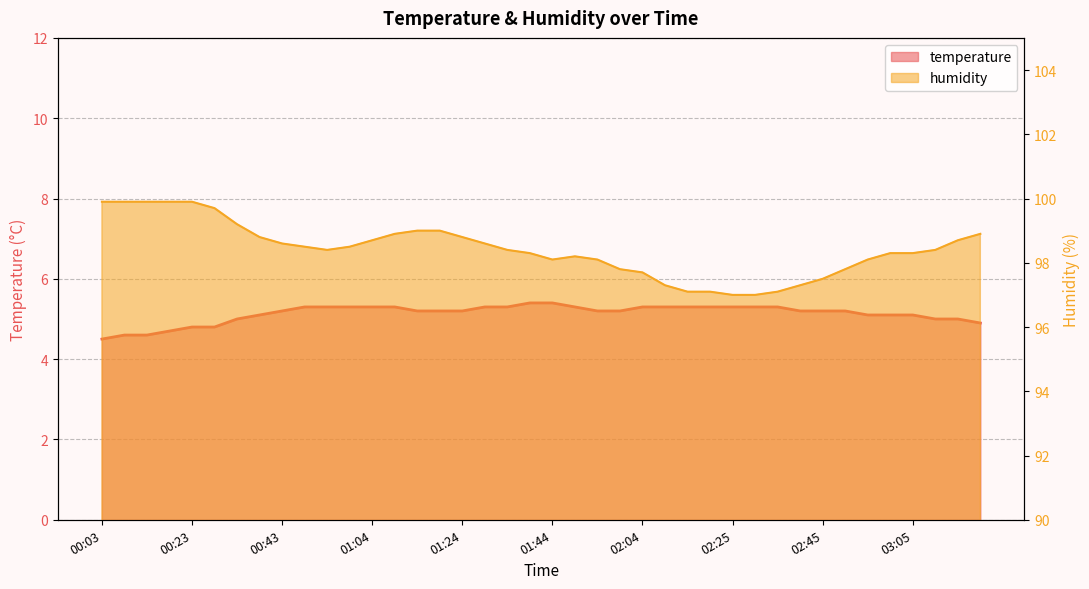

Which series has the largest total across all categories?

humidity